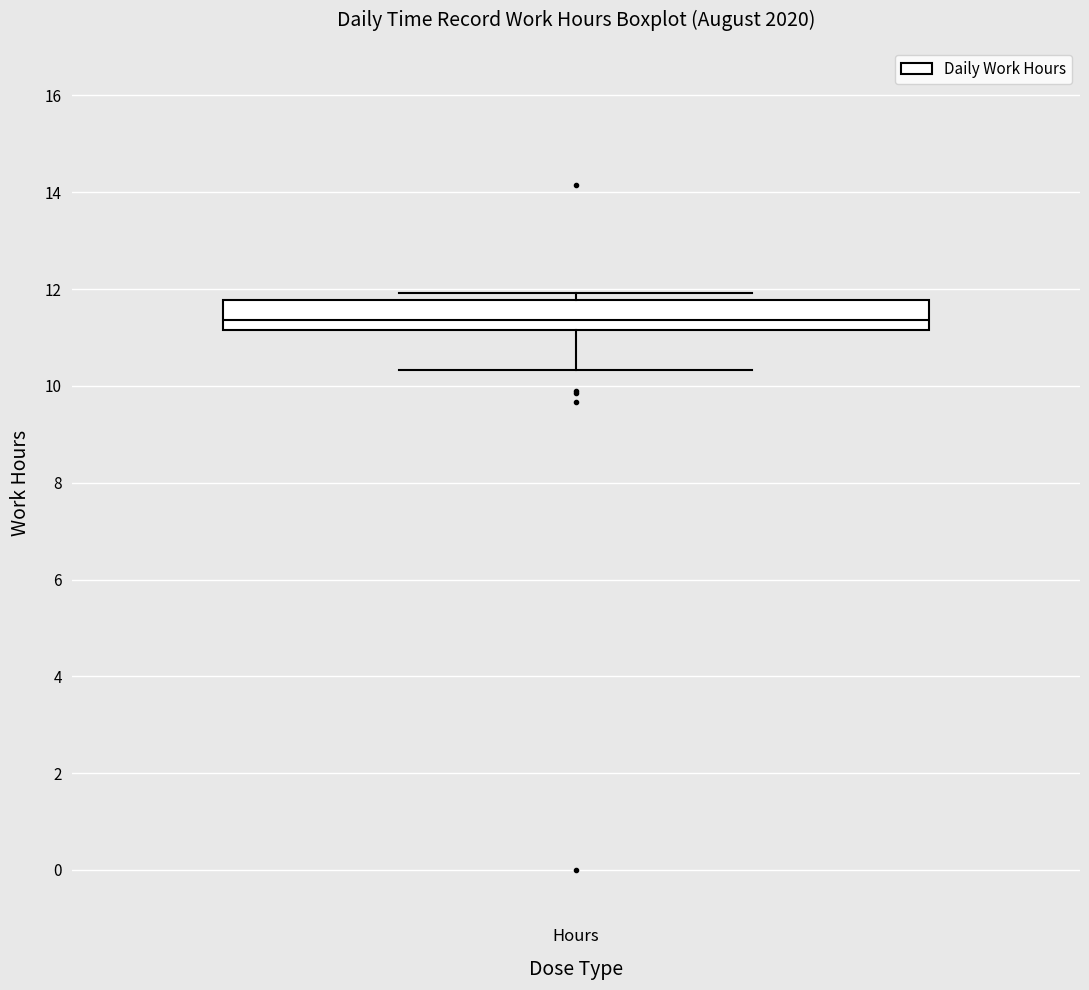

Where is the lower edge of the box for Hours on the y-axis? The values are not printed on the chart, so give them approximately, as read against the axis.

11.2